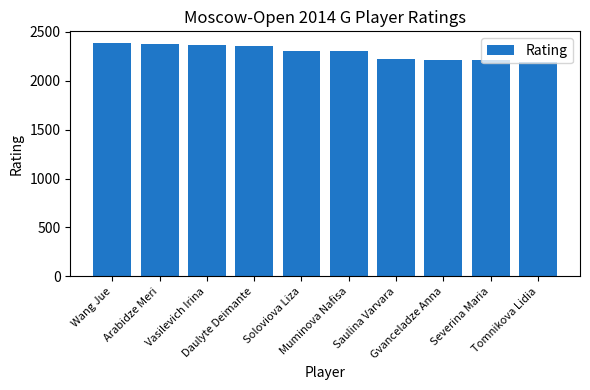

What is the smallest value displayed?

2195